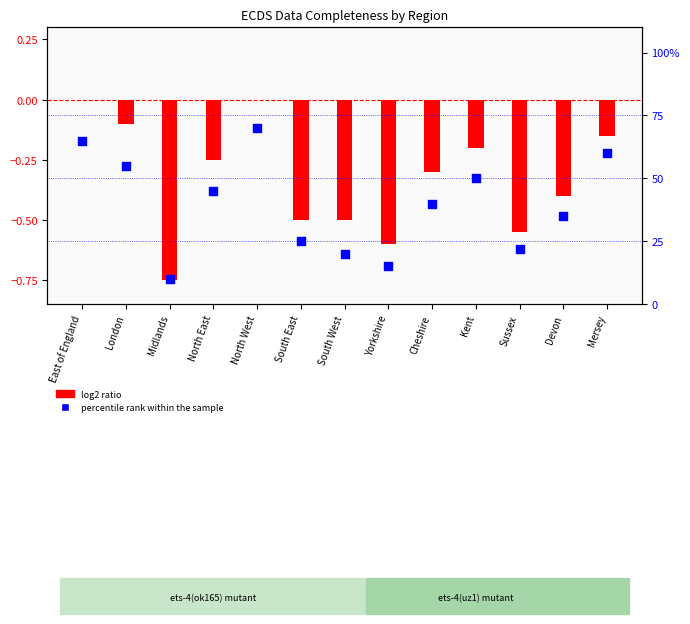

Is the value of percentile rank within the sample at North East greater than the value of log2 ratio at Midlands?

Yes